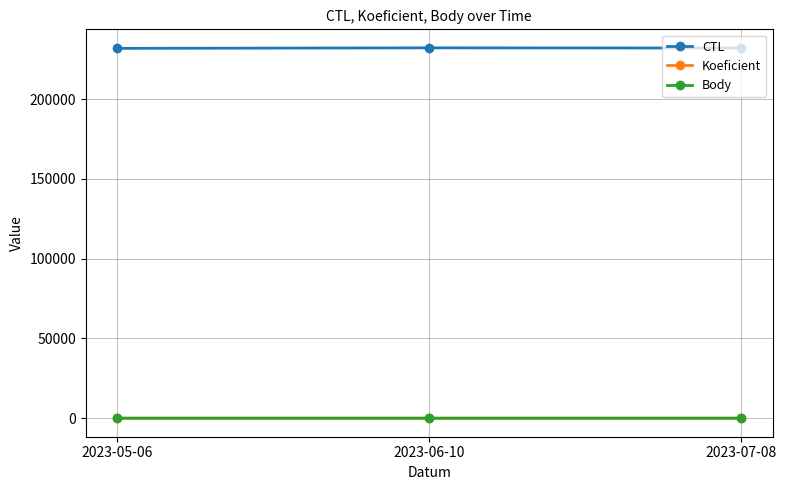

What is the label of the 2nd point from the left?

2023-06-10